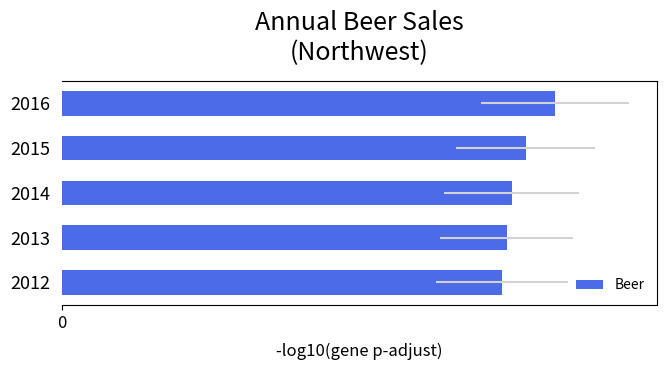

What is the smallest value displayed?

19317